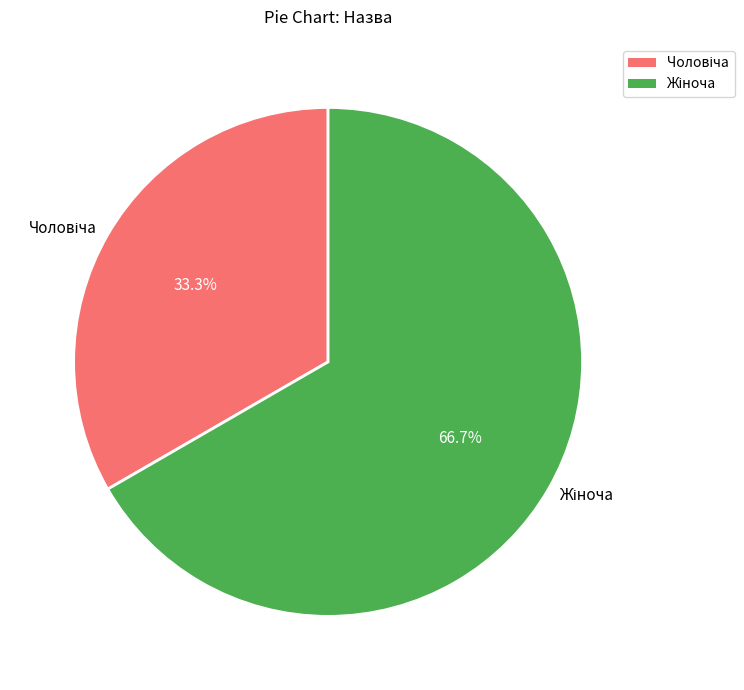

Does any single category account for the majority?

Yes